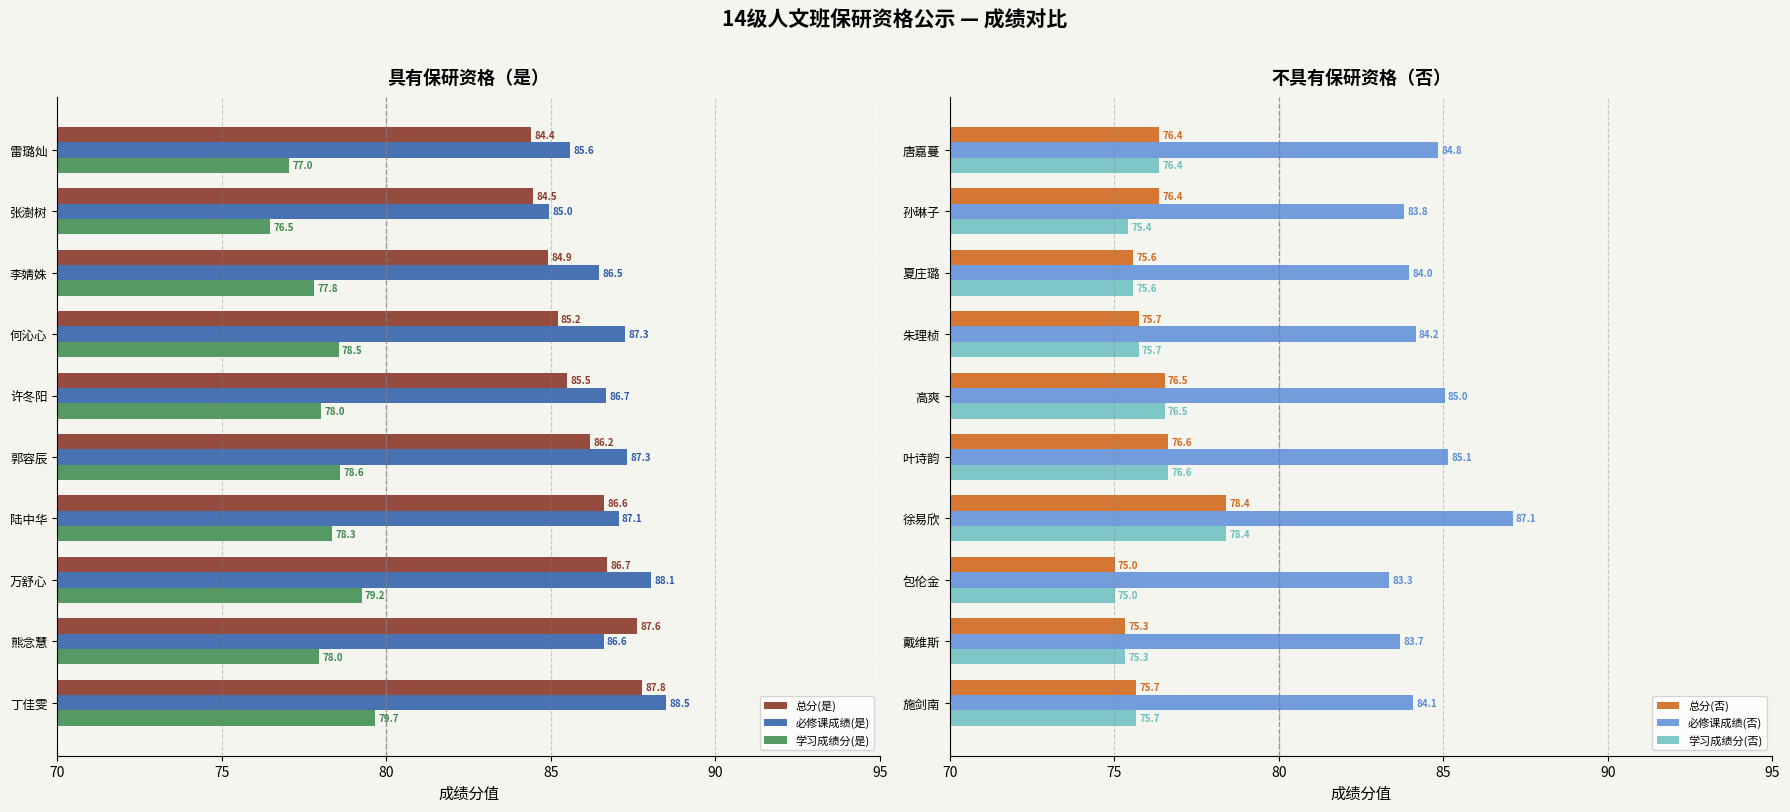

True or false: 总分(是) has a value of 142.1 at 李婧姝.

False